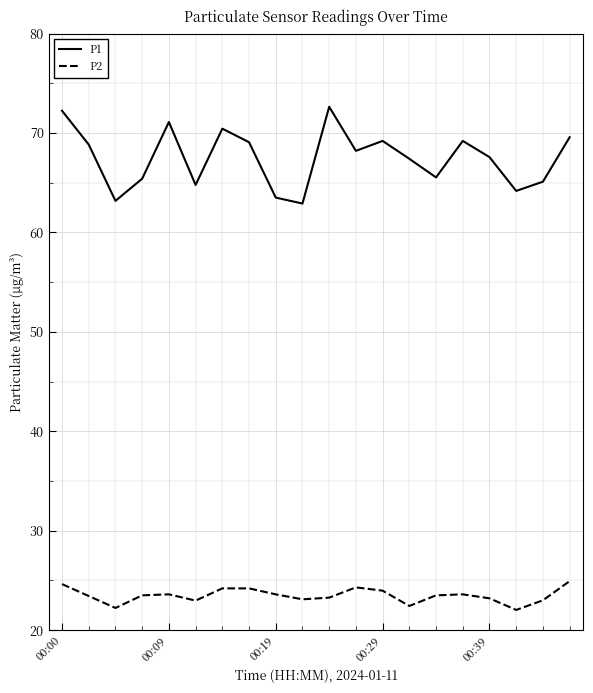

Which series has the widest spread of values?

P1